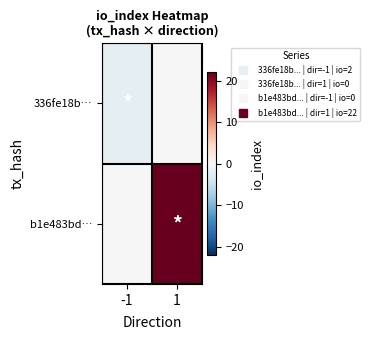

Reading right to left, what are all the values shown in this chart?

336fe18b…: 1=0	-1=-2
b1e483bd…: 1=22	-1=0